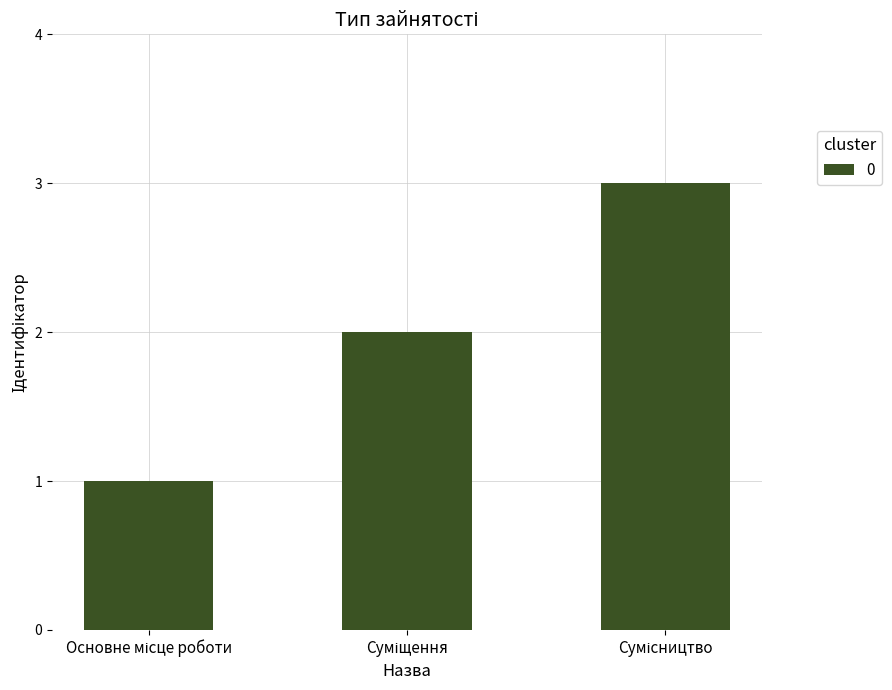

What is the minimum value shown in the chart?

1